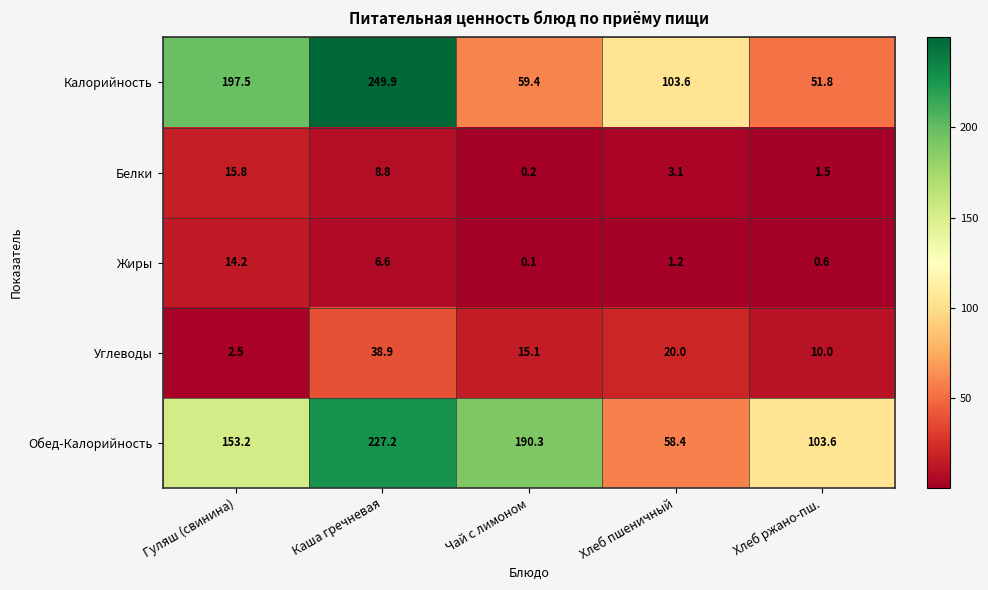

Which label corresponds to the smallest value in the chart?

Чай с лимоном